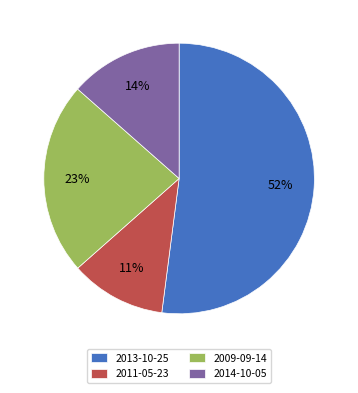

What is the largest slice in the pie chart?

2013-10-25